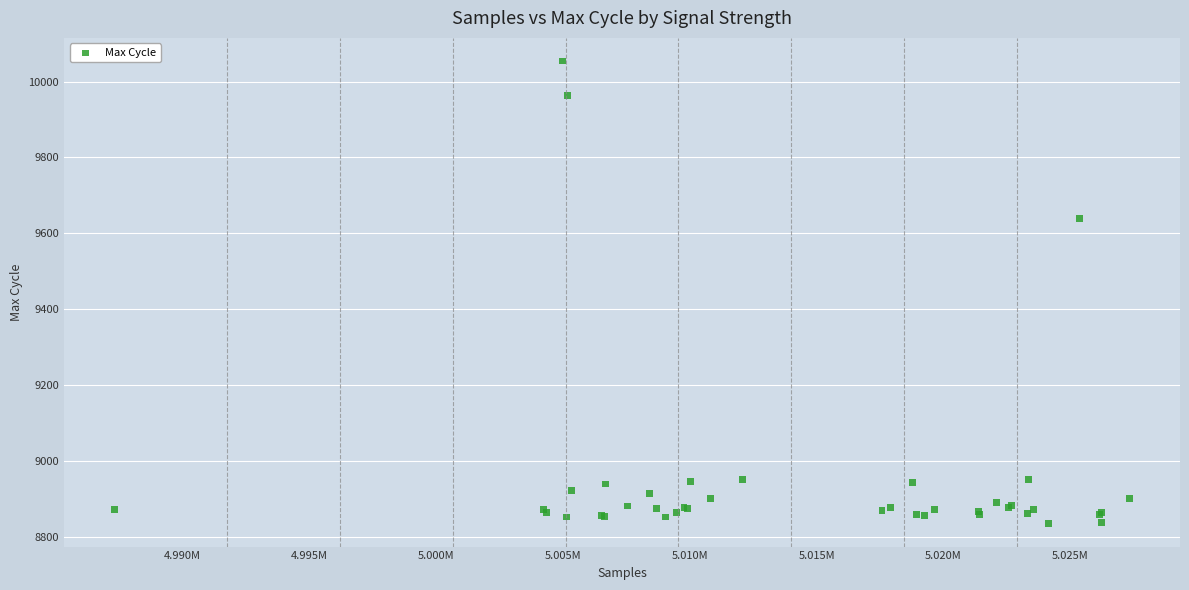

What Y value in the scatter plot is closest to 9445?

9639